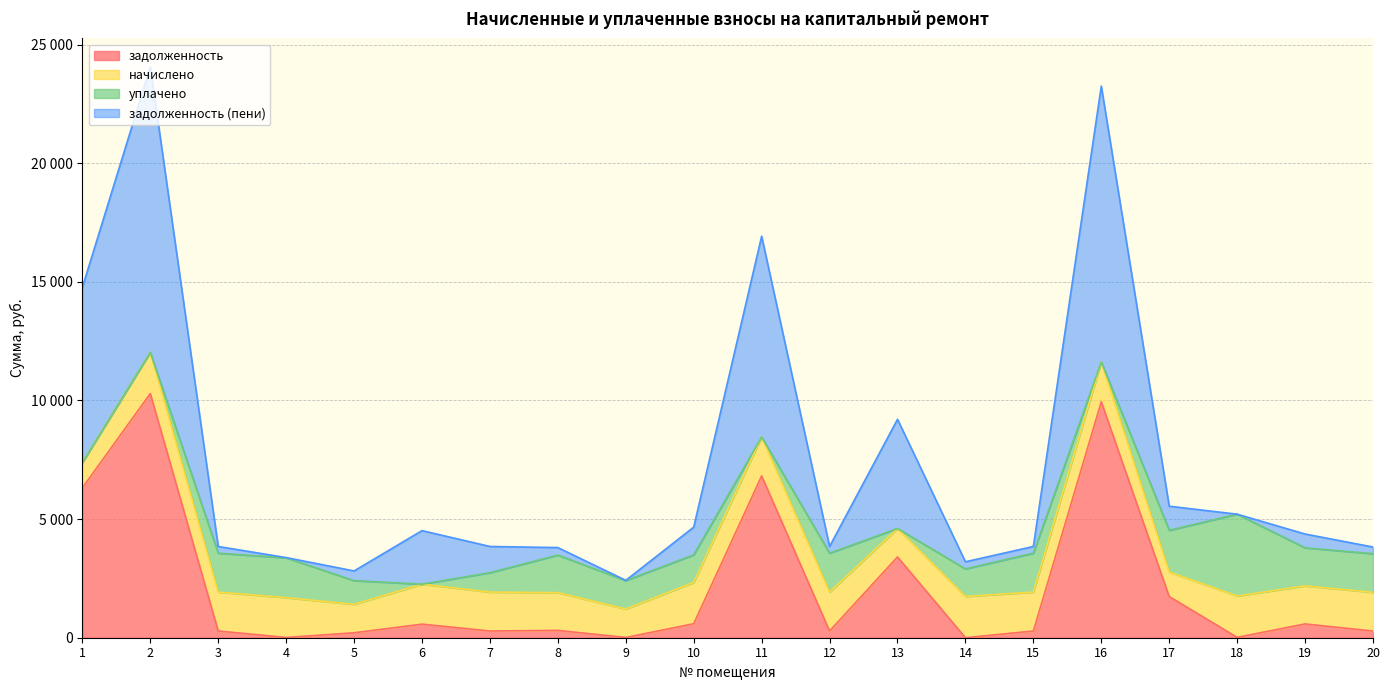

Where is the first local minimum for задолженность?

4